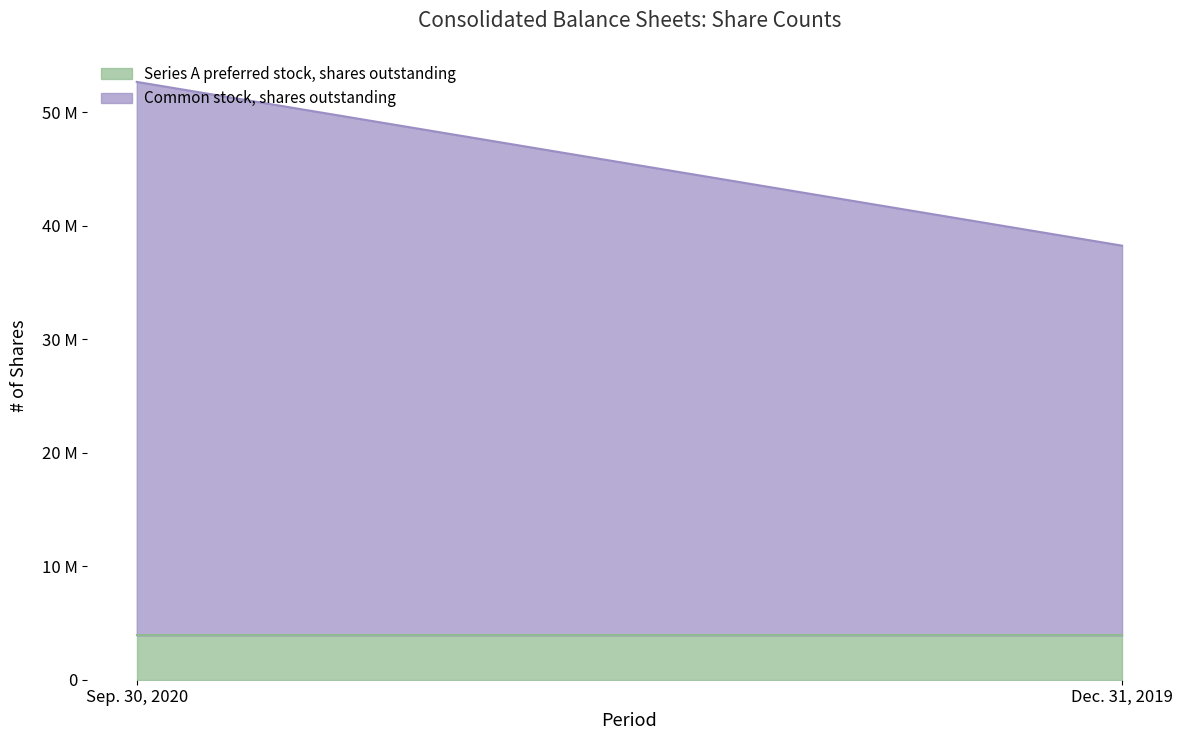

Rank the series by their maximum value, from highest to lowest.

Common stock, shares outstanding, Series A preferred stock, shares outstanding